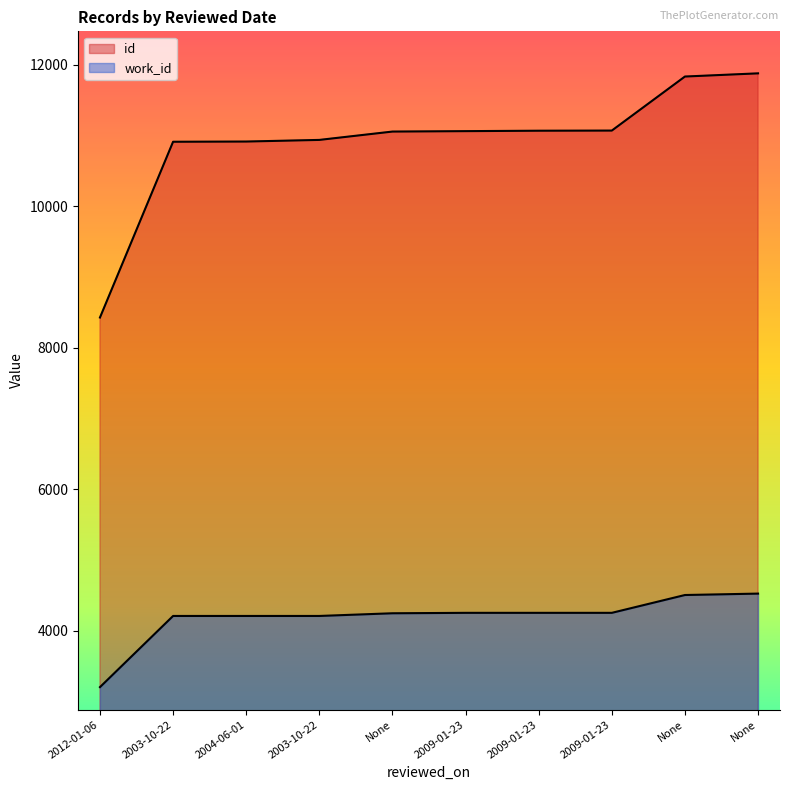

True or false: work_id and id cross at least once.

False